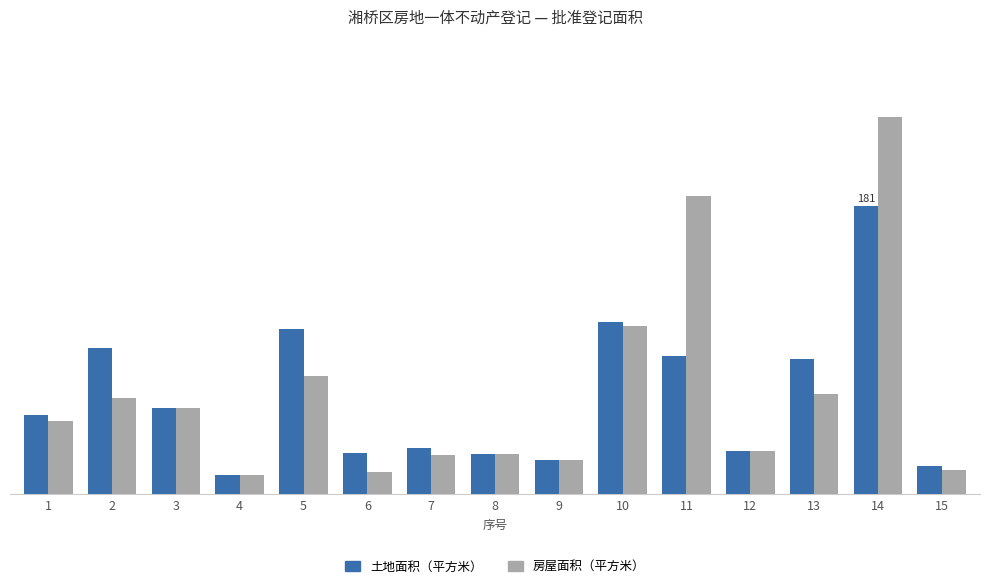

Does the chart contain stacked bars?

No